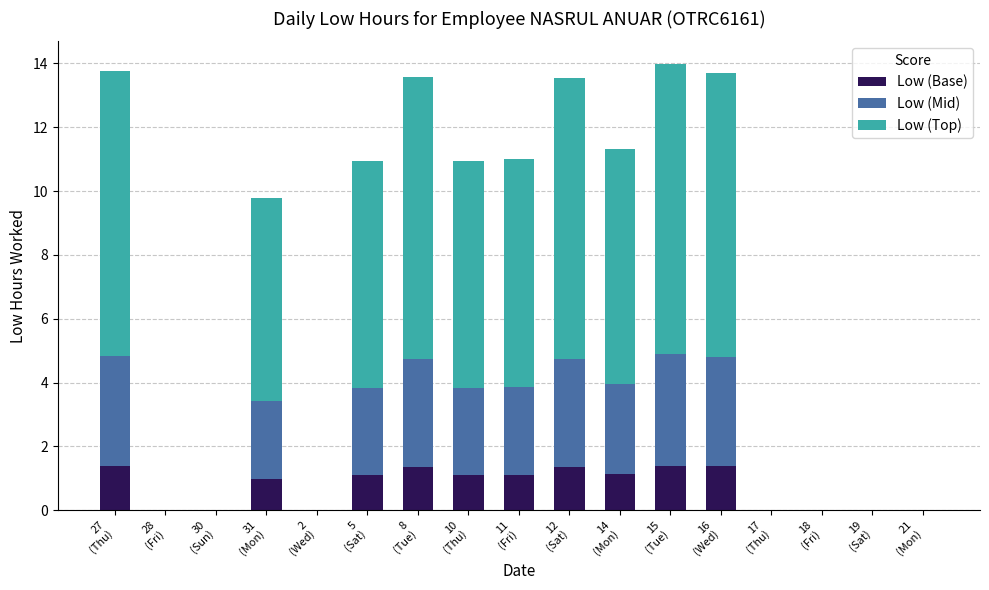

What is the highest value of the Low (Base) series?

1.4